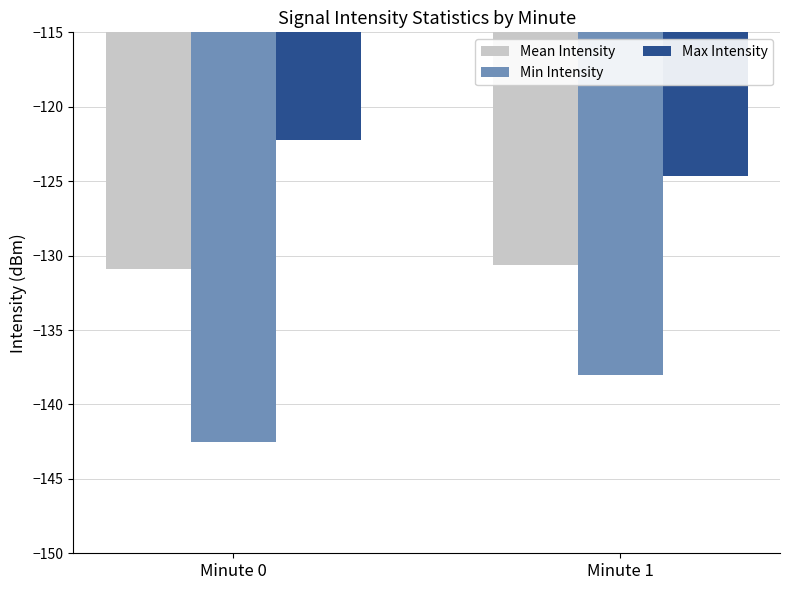

What is the maximum value shown in the chart?

-122.2